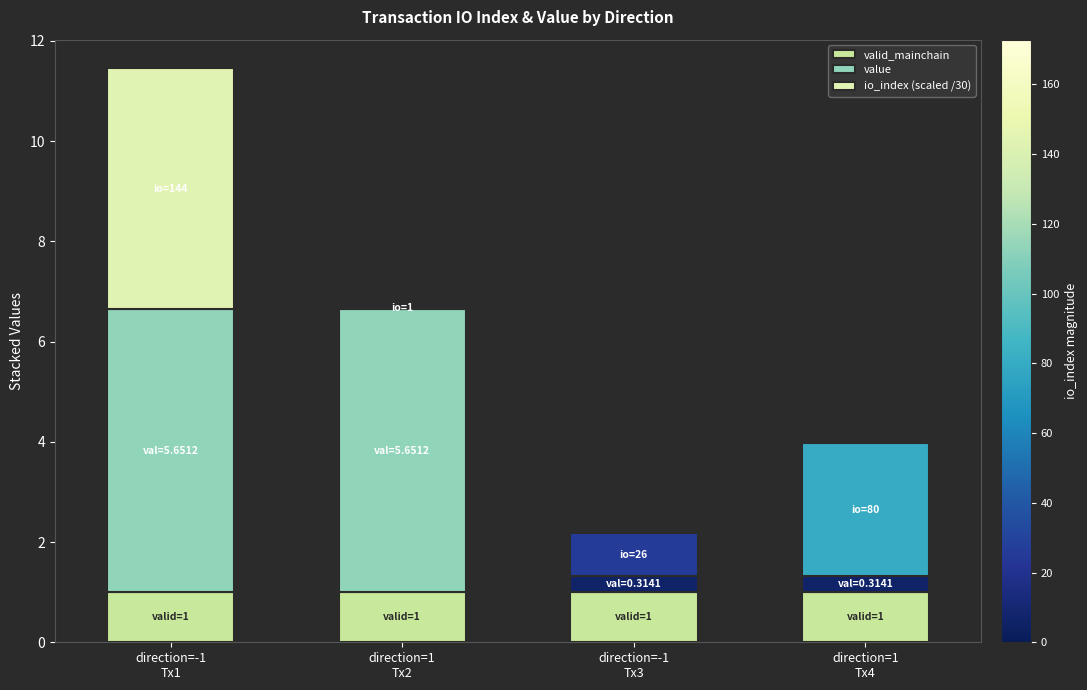

What are all the series names shown in the legend?

valid_mainchain, value, io_index (scaled /30)